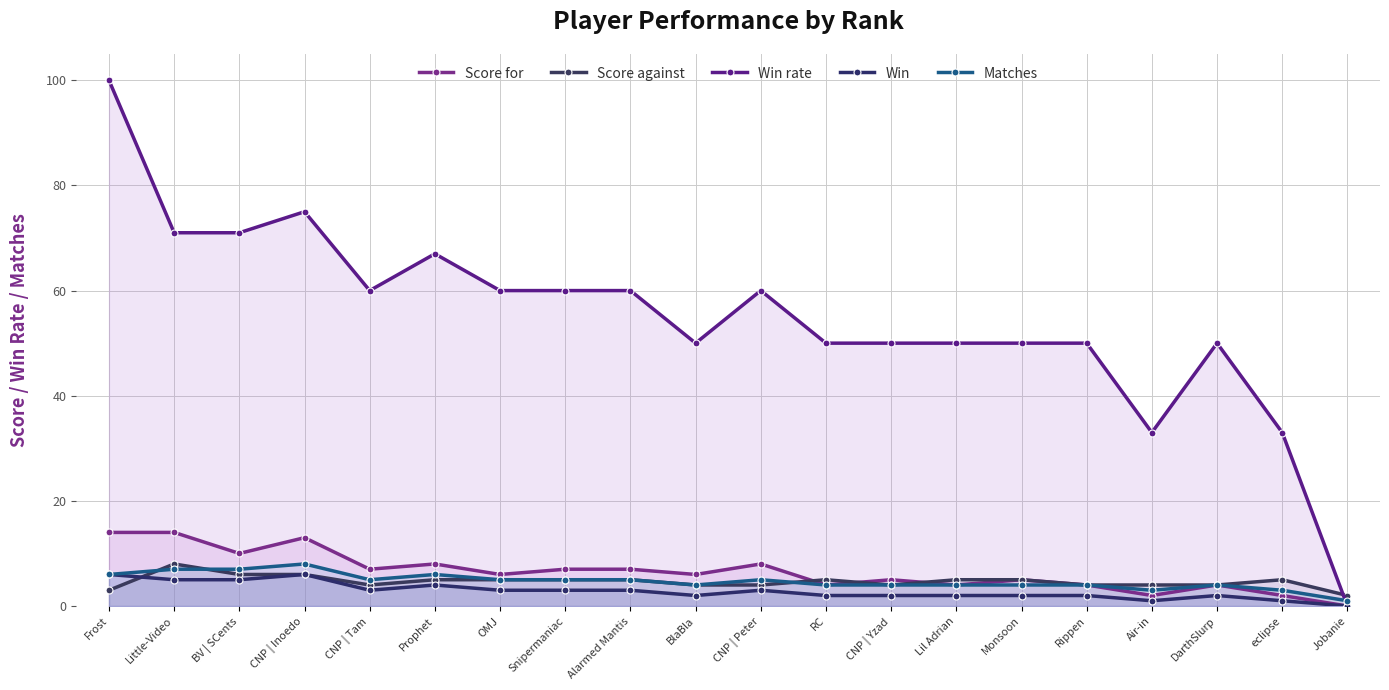

What are all the series names shown in the legend?

Score for, Score against, Win rate, Win, Matches